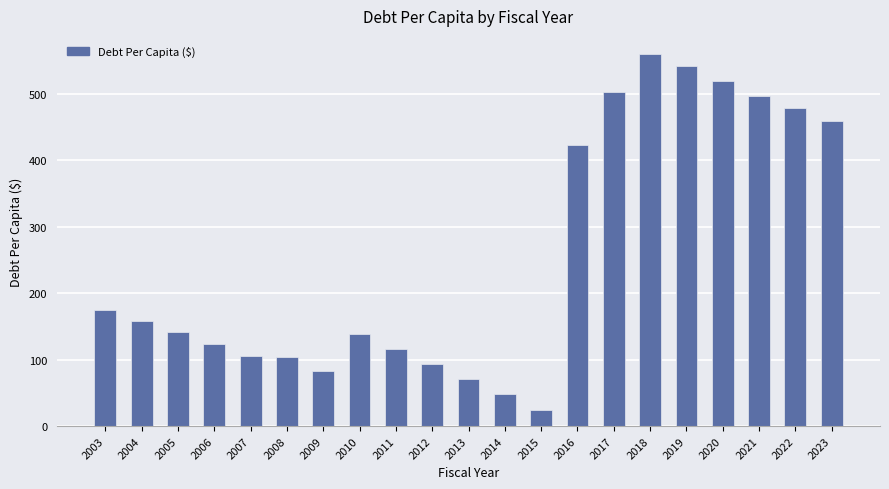

True or false: the data shows 70.8 at 2013.

True